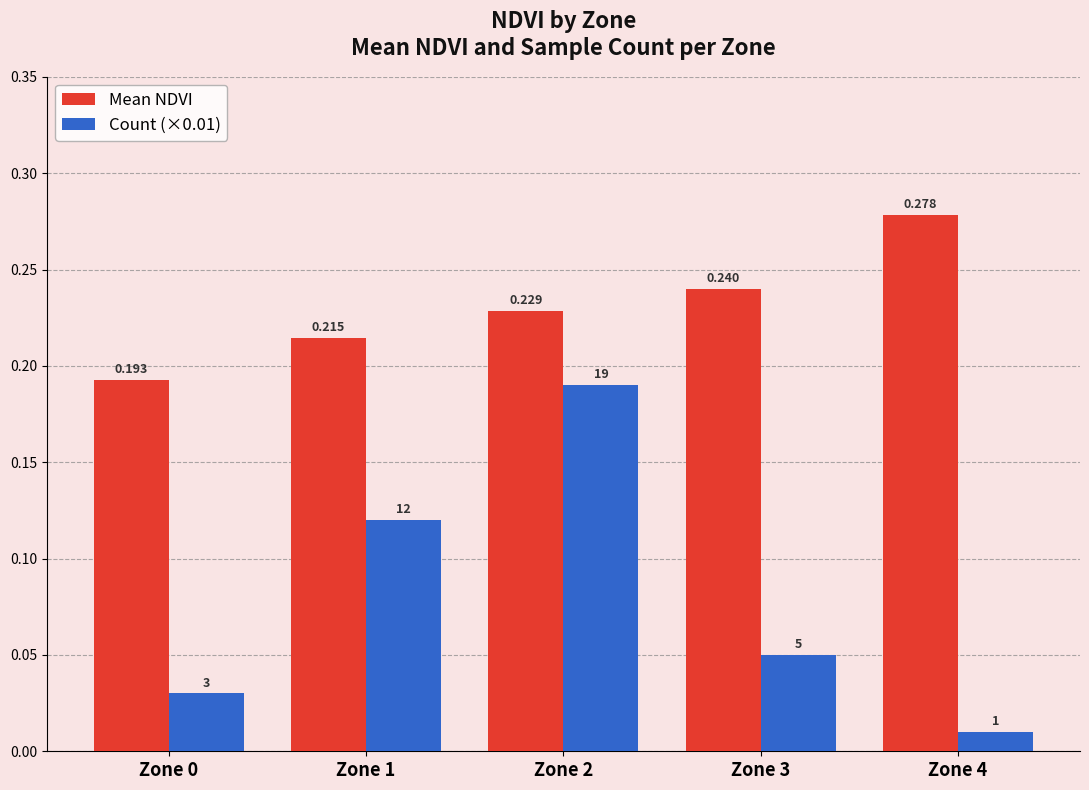

At how many categories does at least one series exceed 0?

5